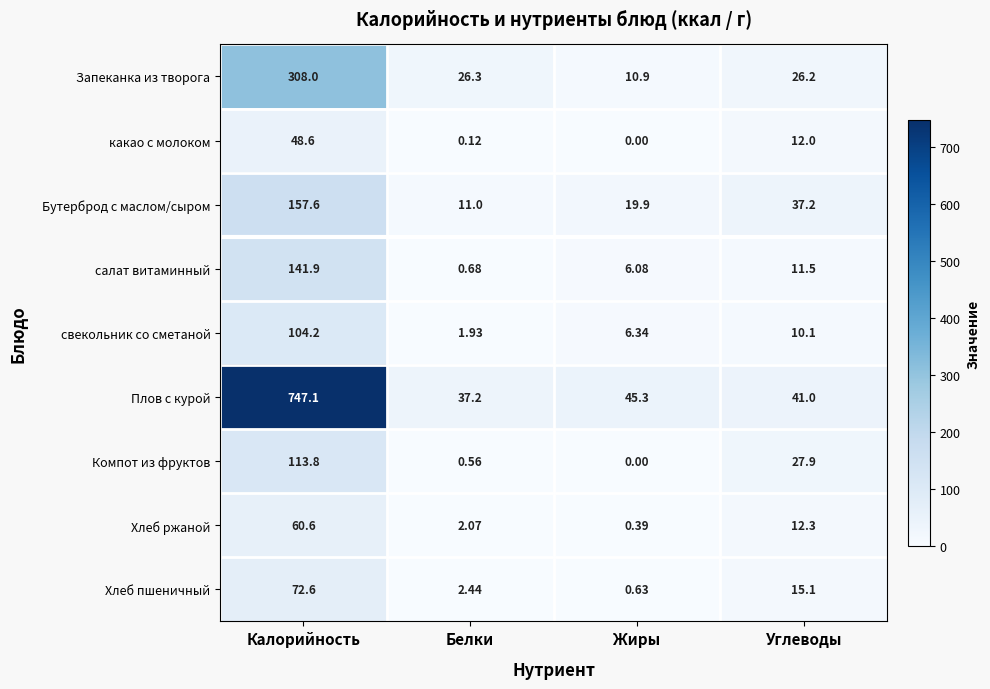

Which series has the largest range (max minus min)?

Плов с курой